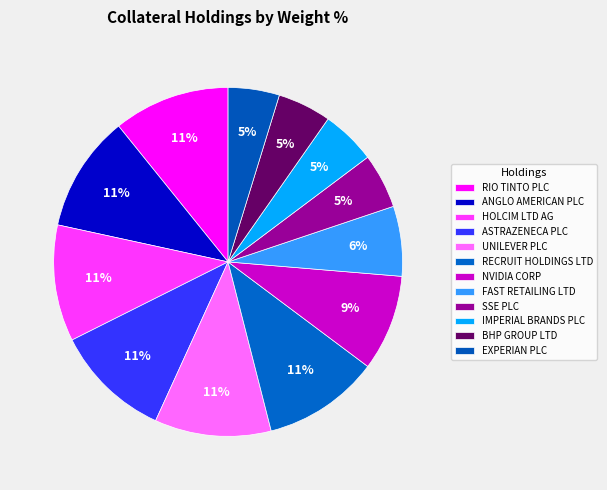

Count the number of slices in the pie.

12